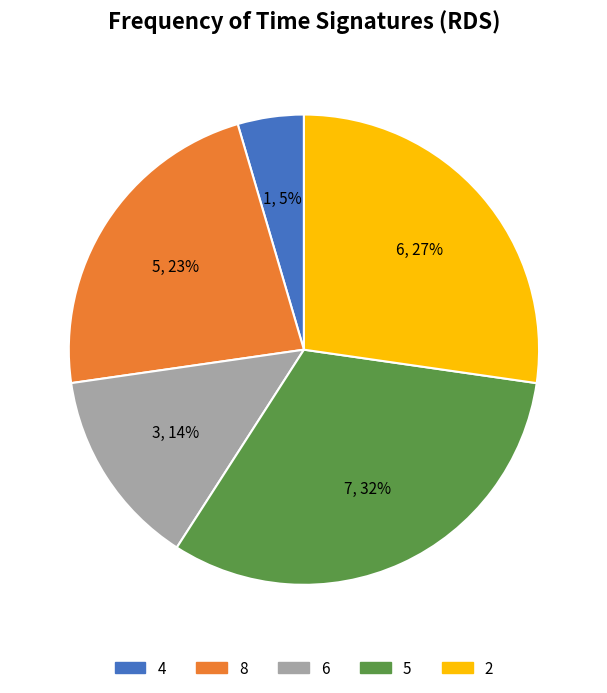

What is the smallest slice in the pie chart?

4